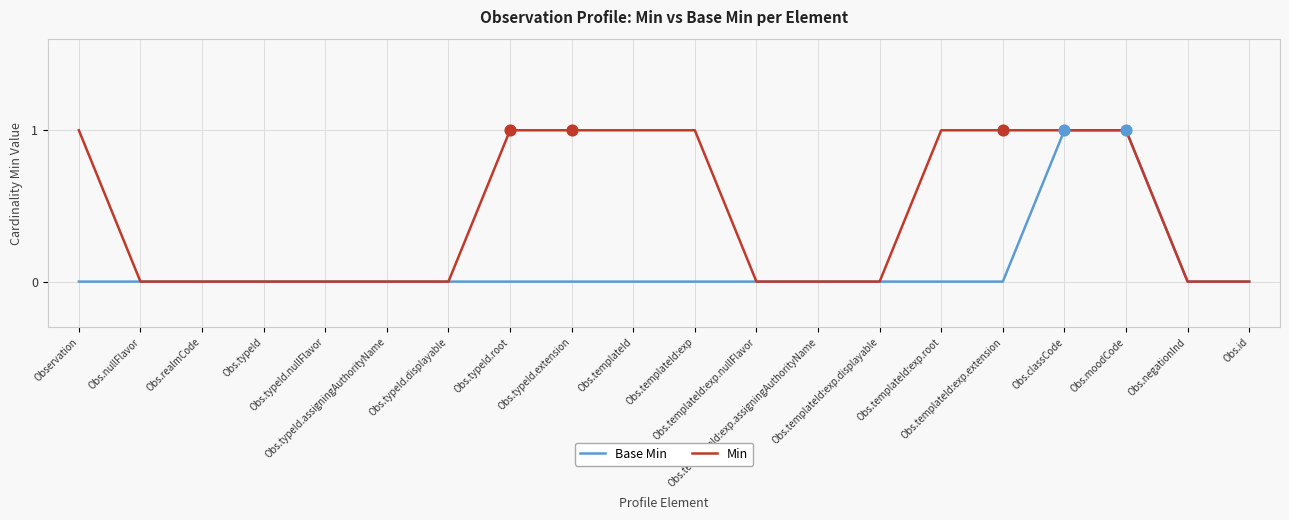

List the series in order of their overall mean, highest first.

Min, Base Min